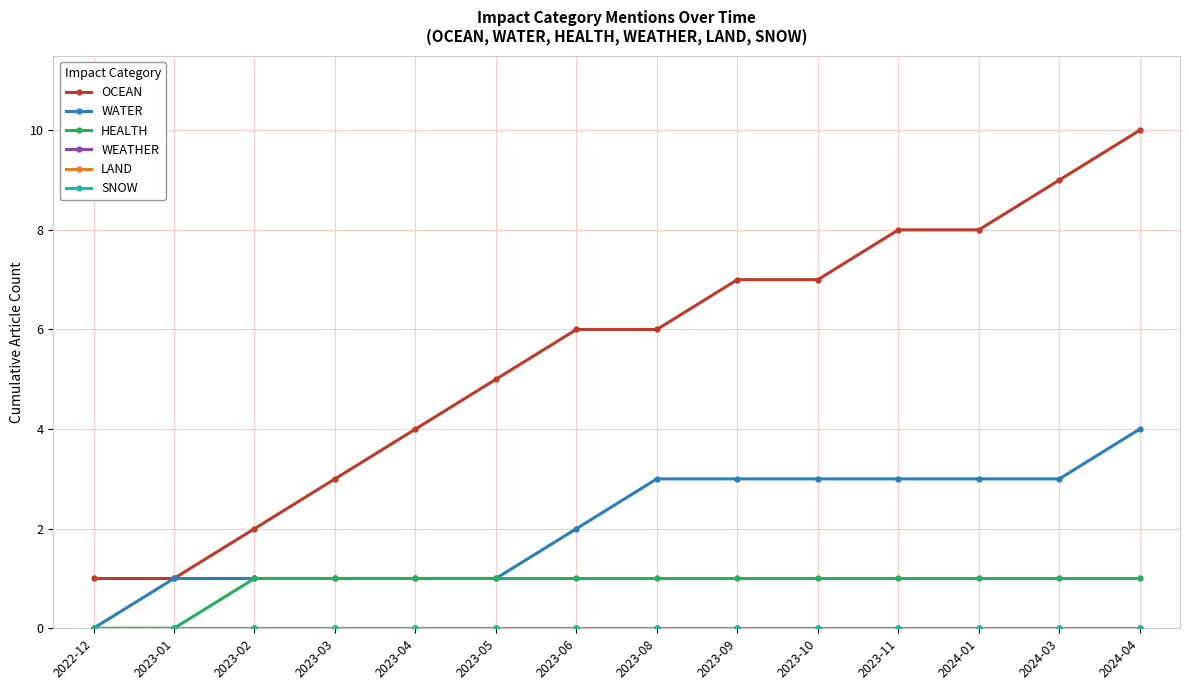

Is this an area chart (filled region under the line)?

No